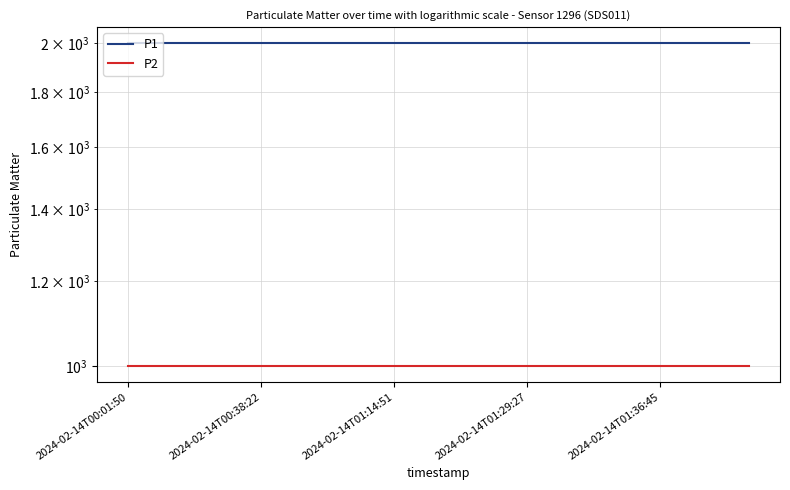

Which label corresponds to the smallest value in the chart?

2024-02-14T00:01:50